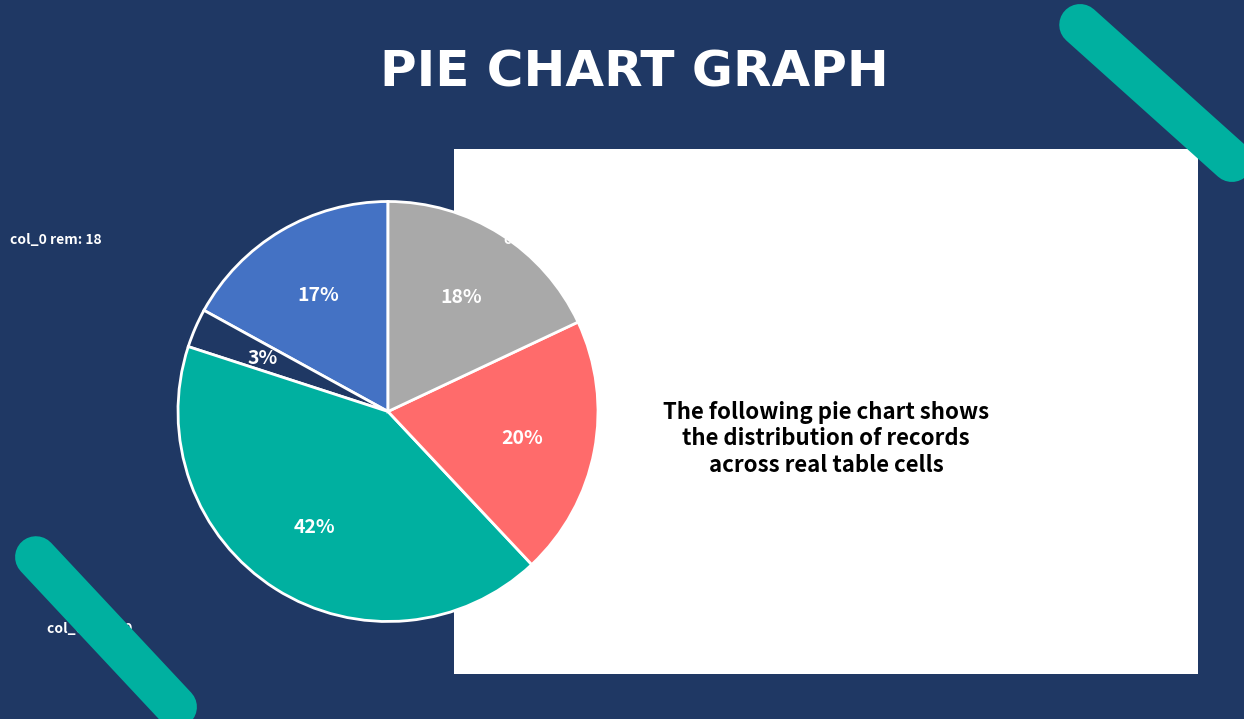

Does any single category account for the majority?

No